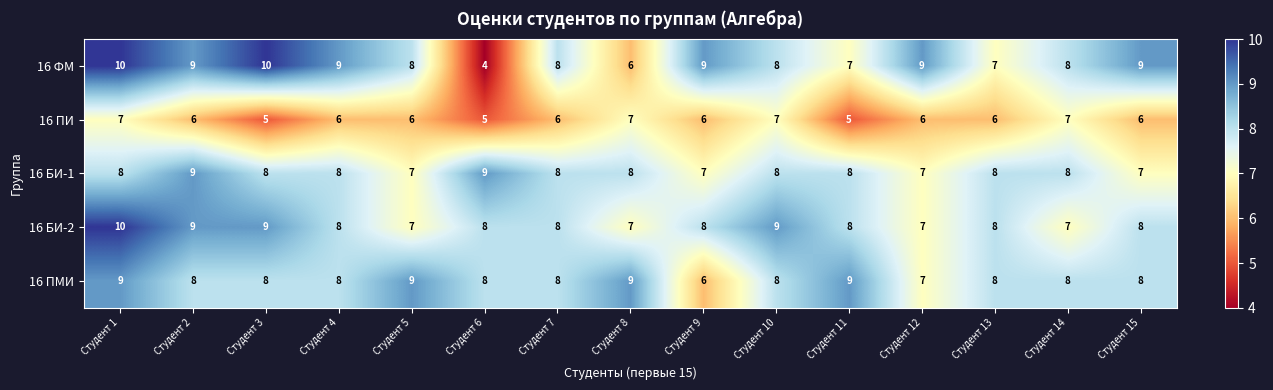

How many values in the 16 ФМ series are below 8?

4